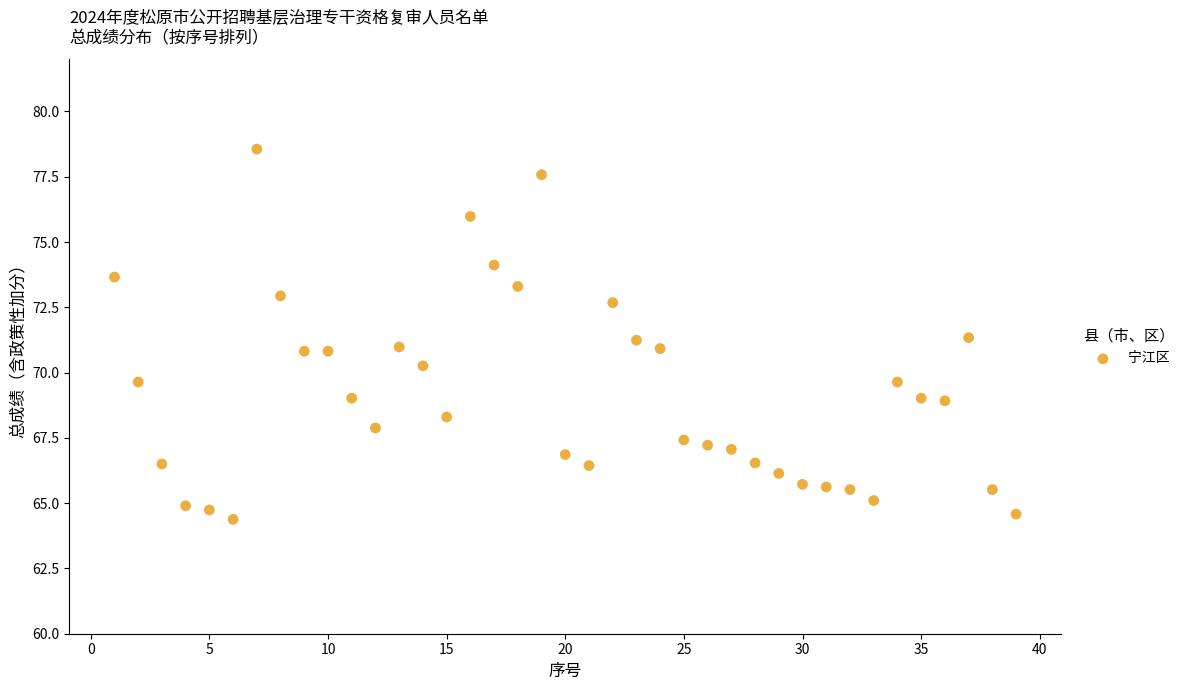

What is the range of Y values (max minus min)?

14.2